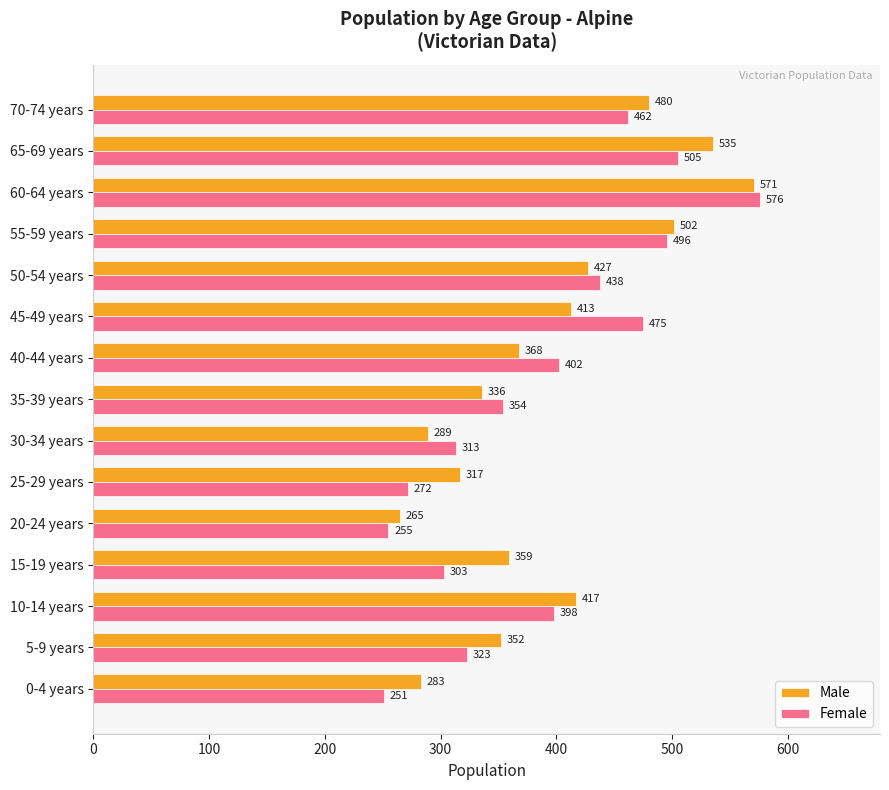

What is the spread (max minus min) of values at 25-29 years?

45